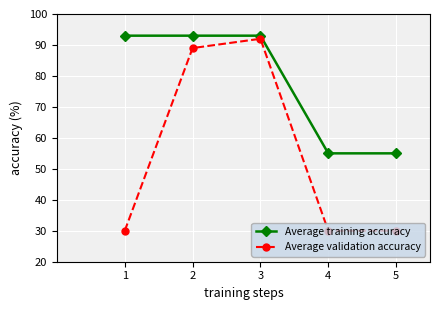

At 1, list the series in order from smallest to largest.

Average validation accuracy, Average training accuracy